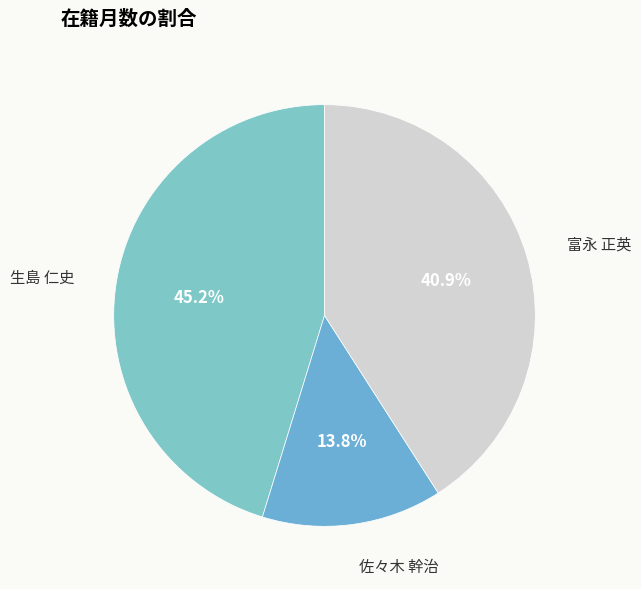

Approximately how many times larger is the value at 富永 正英 compared to 佐々木 幹治?

3.0